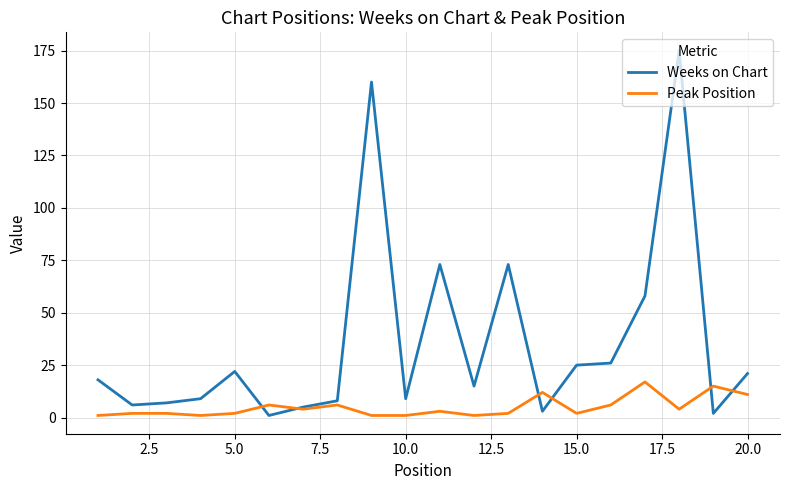

What is the highest value of the Peak Position series?

17